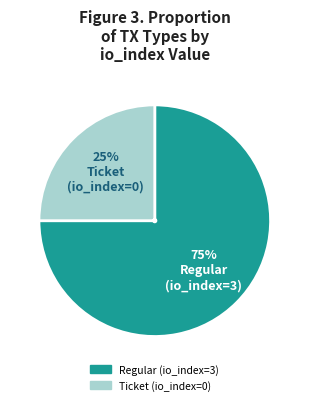

Which slice is the smallest?

Ticket (io_index=0)